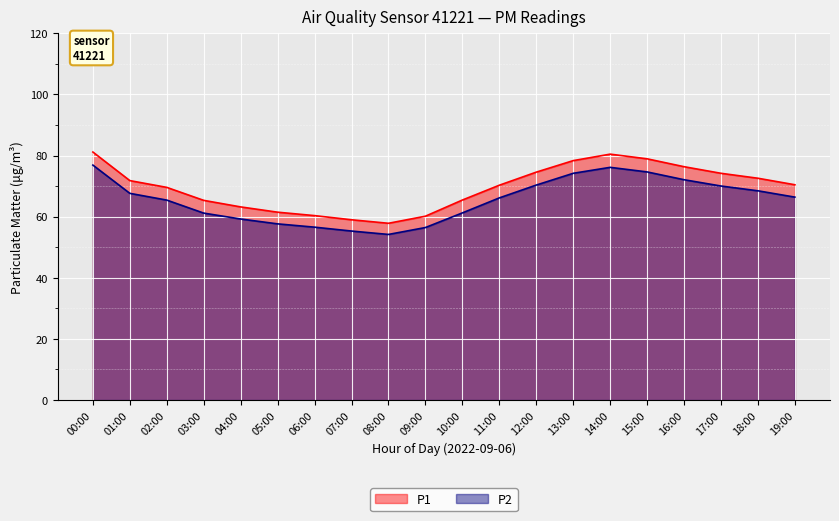

What are all the series names shown in the legend?

P1, P2